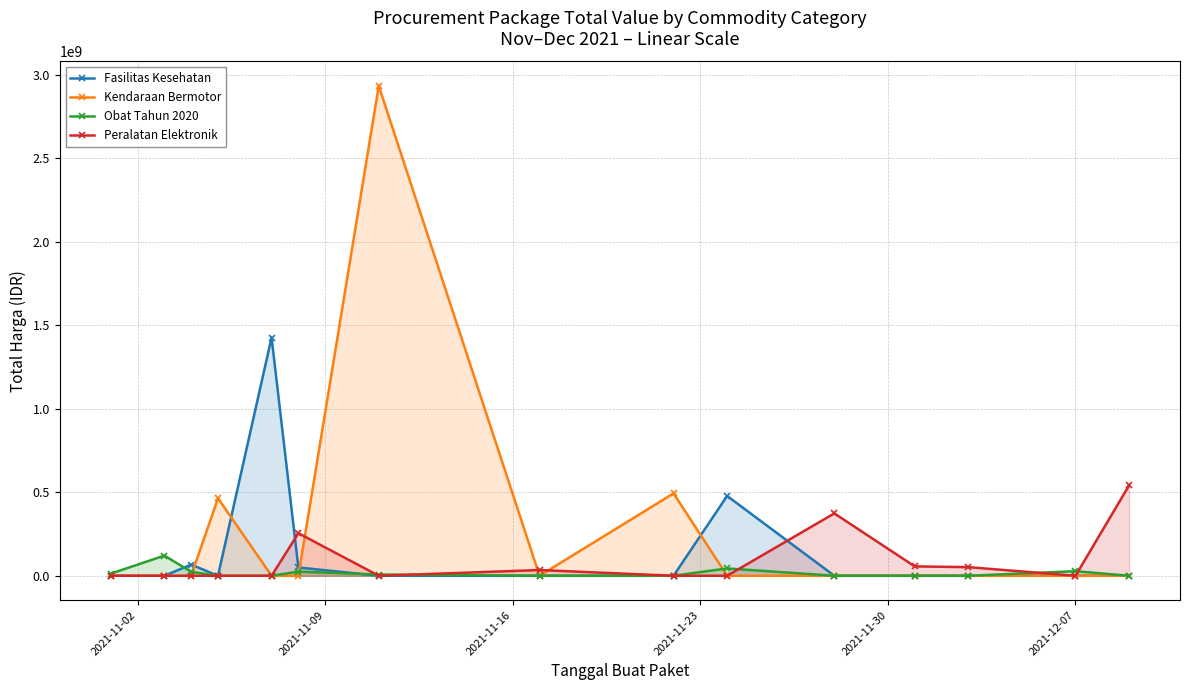

In Obat Tahun 2020, how many points are higher than both neighbors (excluding endpoints)?

4